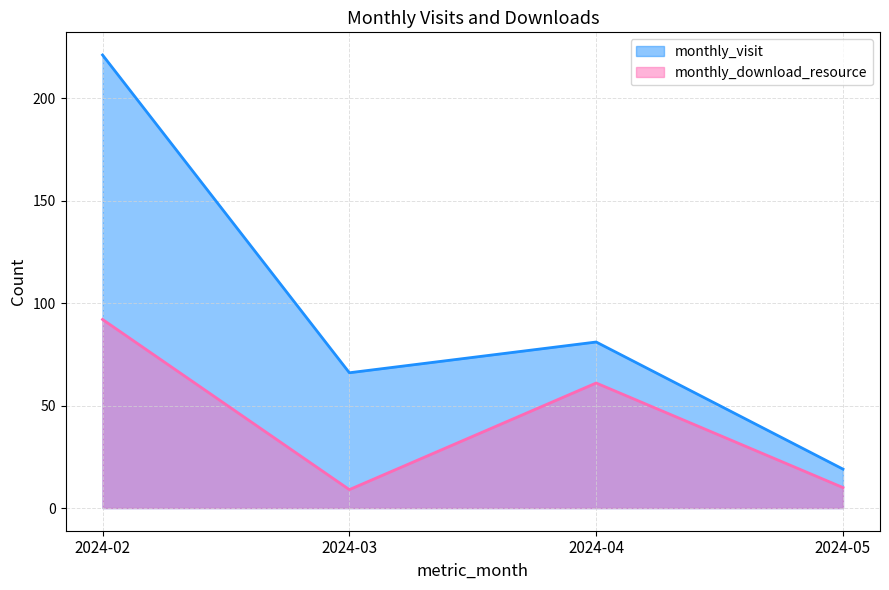

What is the value of the monthly_visit point at the 3rd from the left?

81